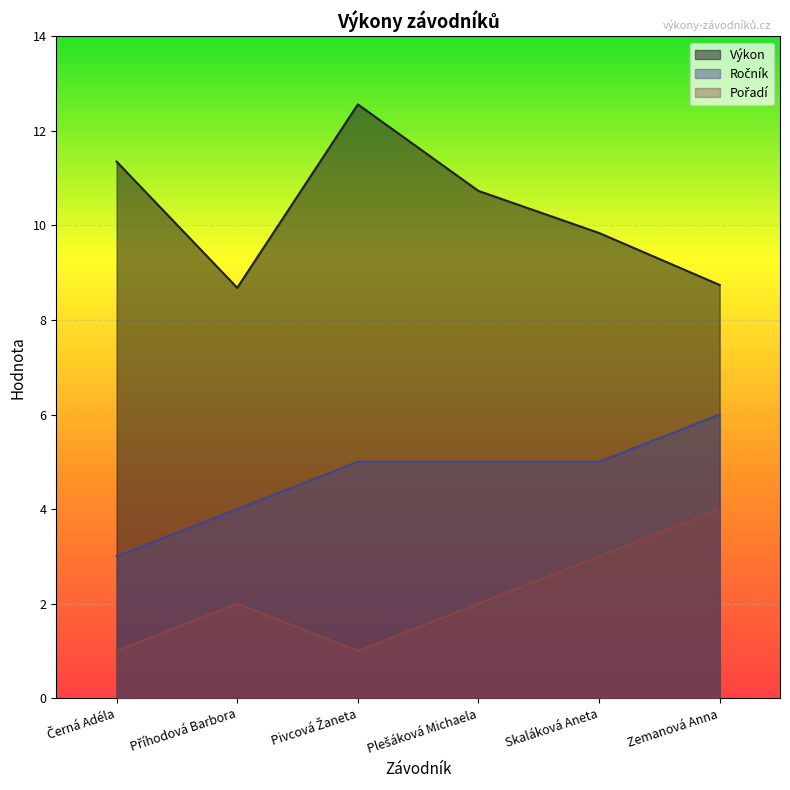

What are all the series names shown in the legend?

Výkon, Ročník, Pořadí